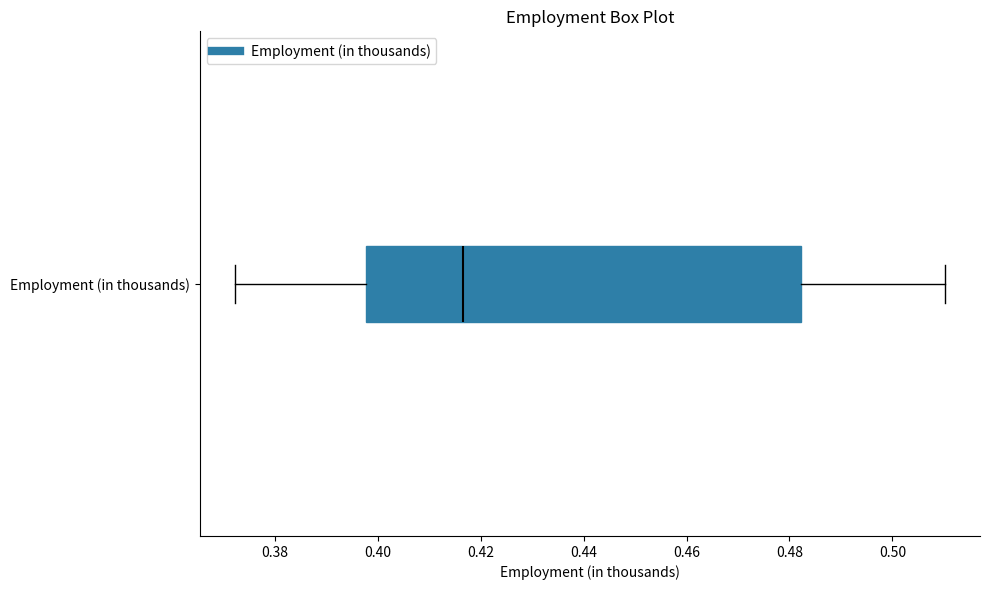

Where does the left whisker of the box for Employment (in thousands) end on the x-axis? The values are not printed on the chart, so give them approximately, as read against the axis.

0.372